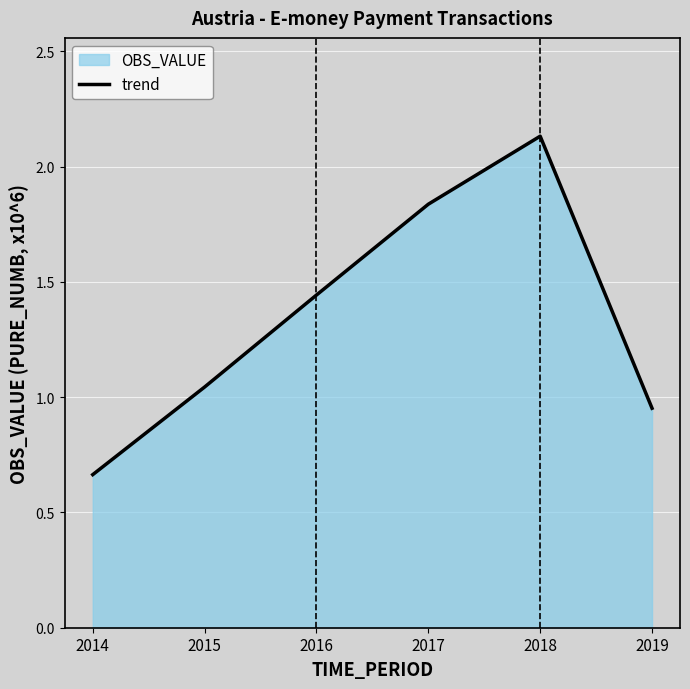

How many values are below 1?

2